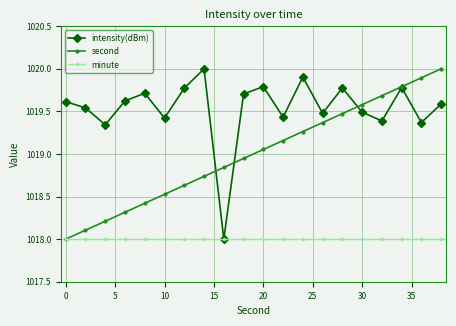

What is the maximum value for intensity(dBm)?

1020.0